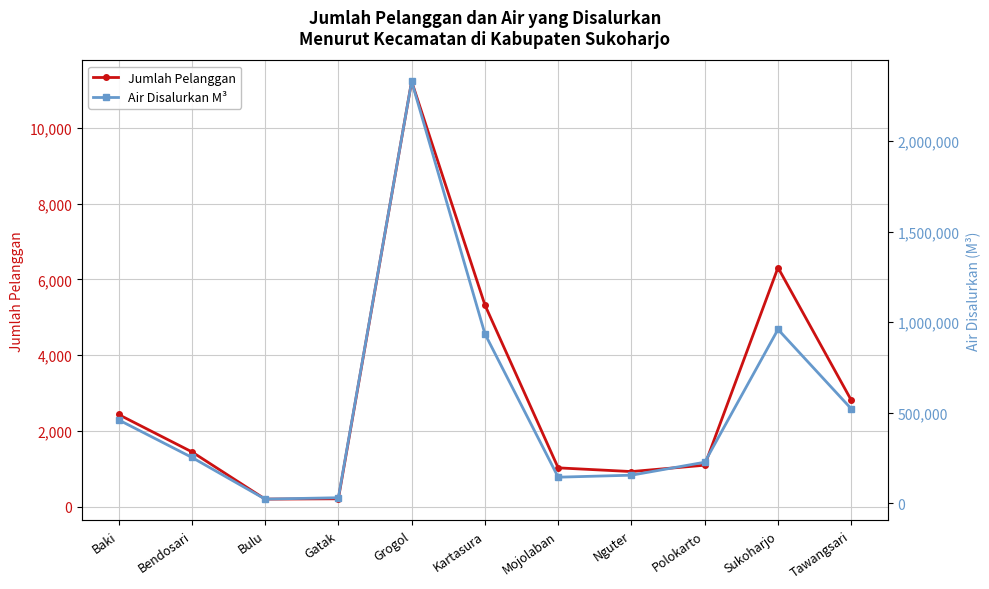

Is this an area chart (filled region under the line)?

No